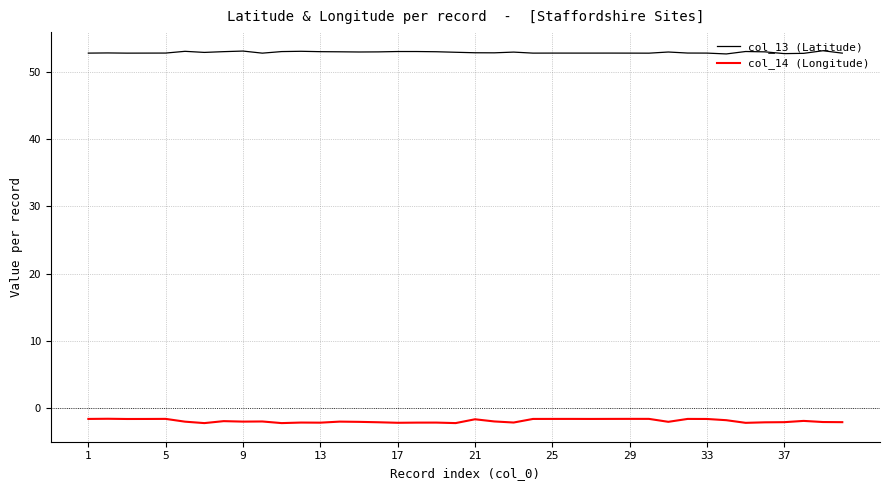

List the series in order of their overall mean, lowest first.

col_14 (Longitude), col_13 (Latitude)